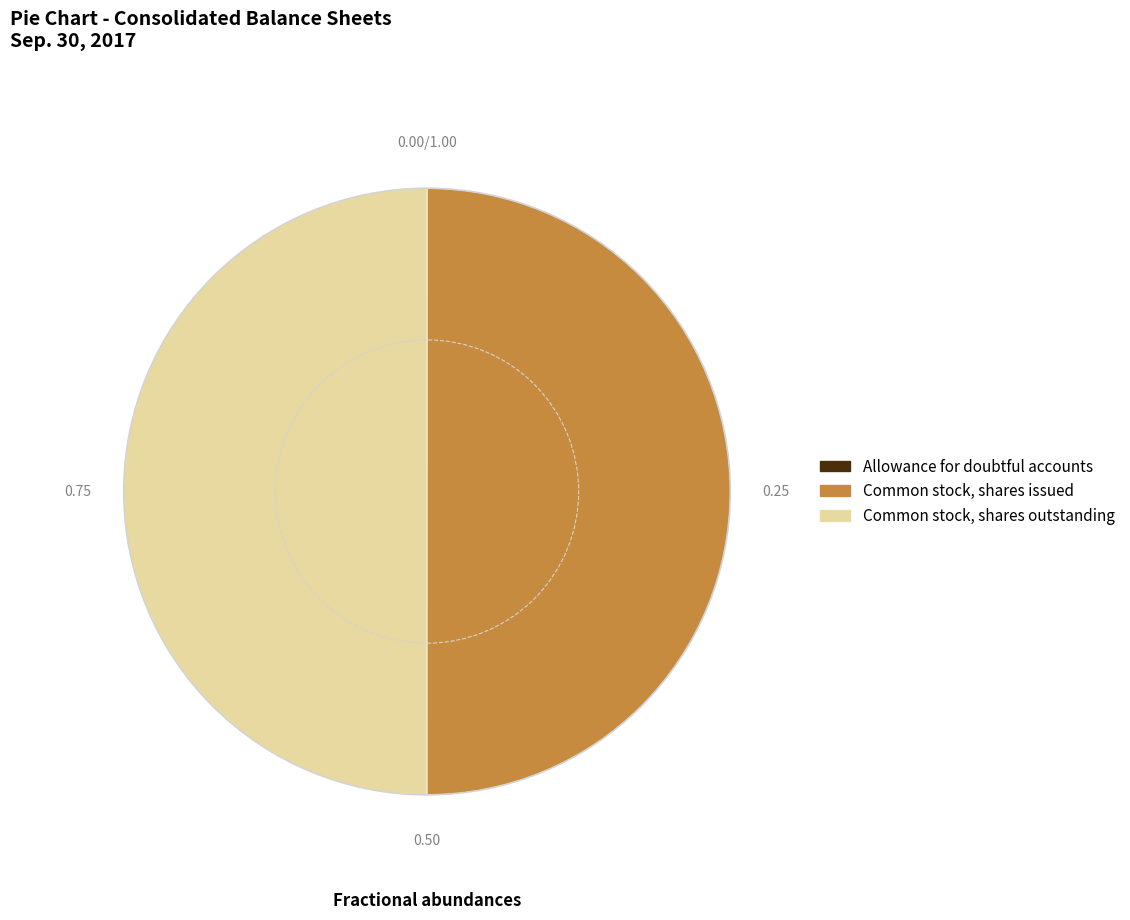

Approximately how many times larger is the value at Common stock, shares issued compared to Common stock, shares outstanding?

1.0